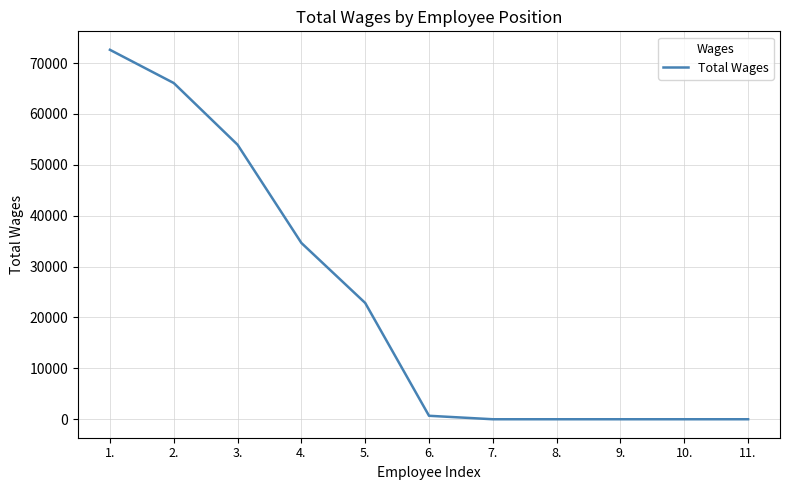

How many values are below 682?

5